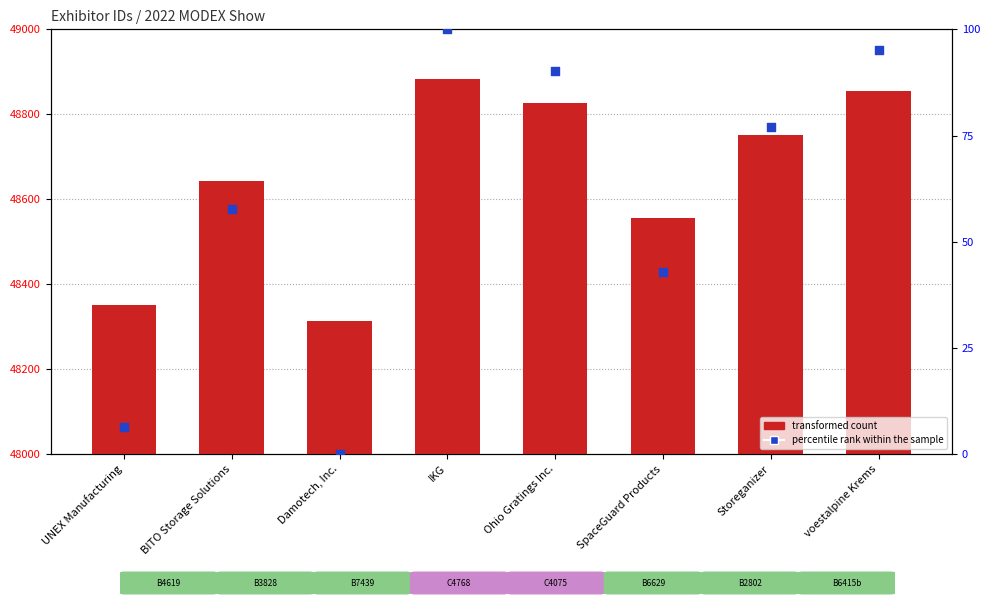

Which series contains the highest Y value?

transformed count